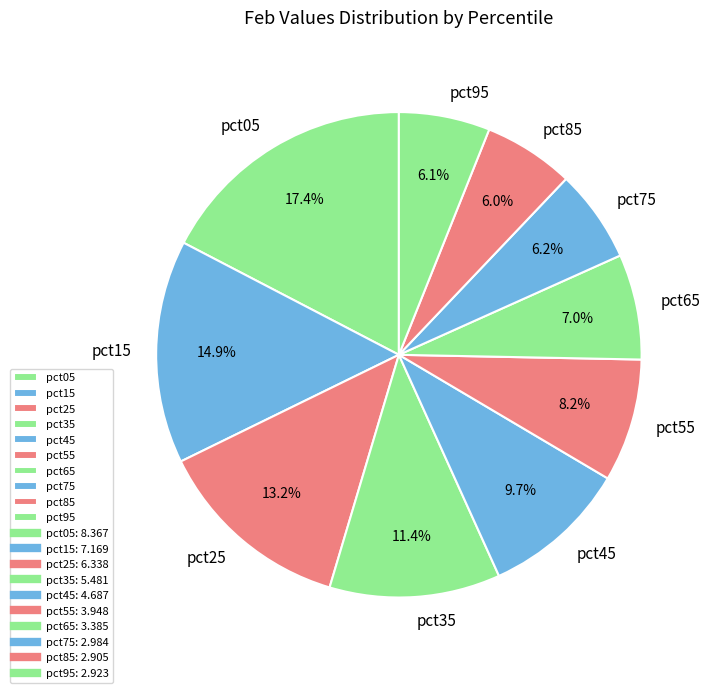

Is the sum of pct95 and pct25 greater than half?

No